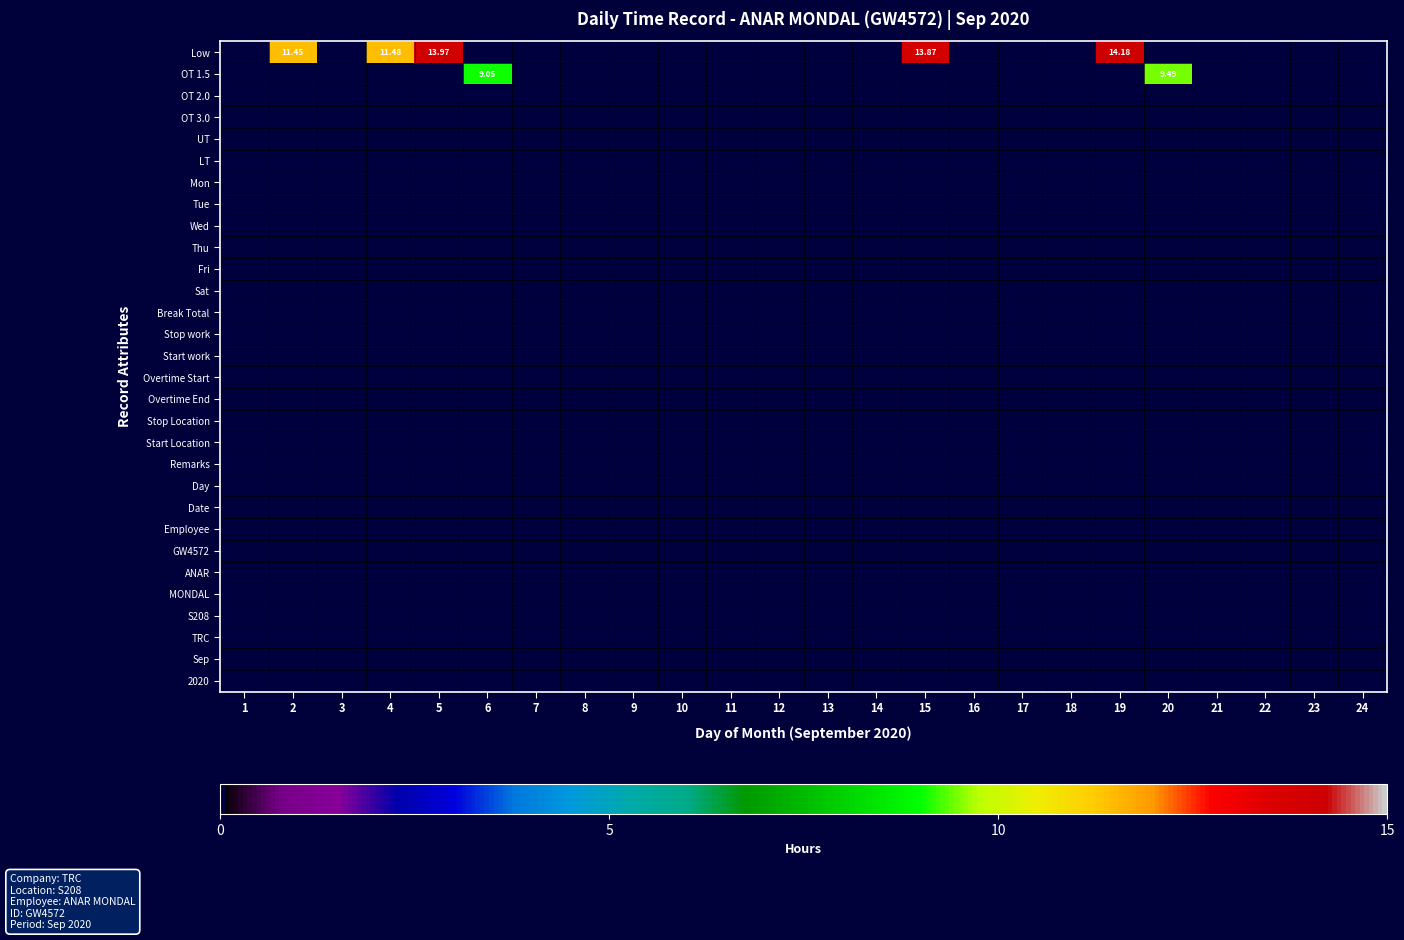

Is it true that UT equals 0.0 at 9?

True